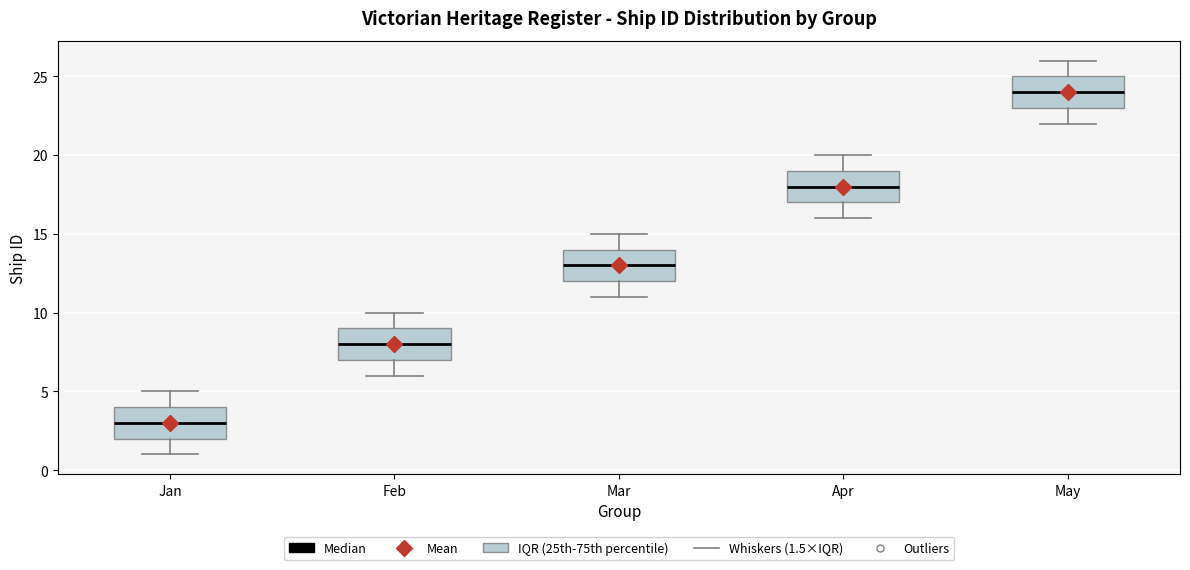

Which box's median line is the highest?

May